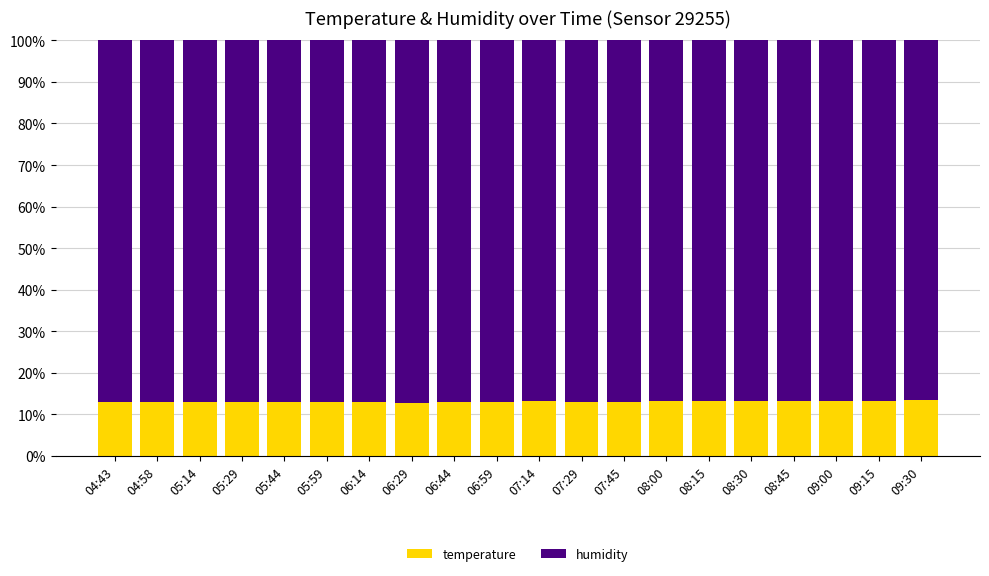

What is the total value across all series at 09:00?

100.0